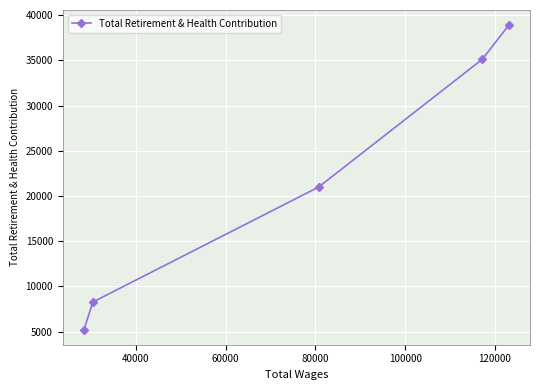

What is the greatest value displayed?

38904